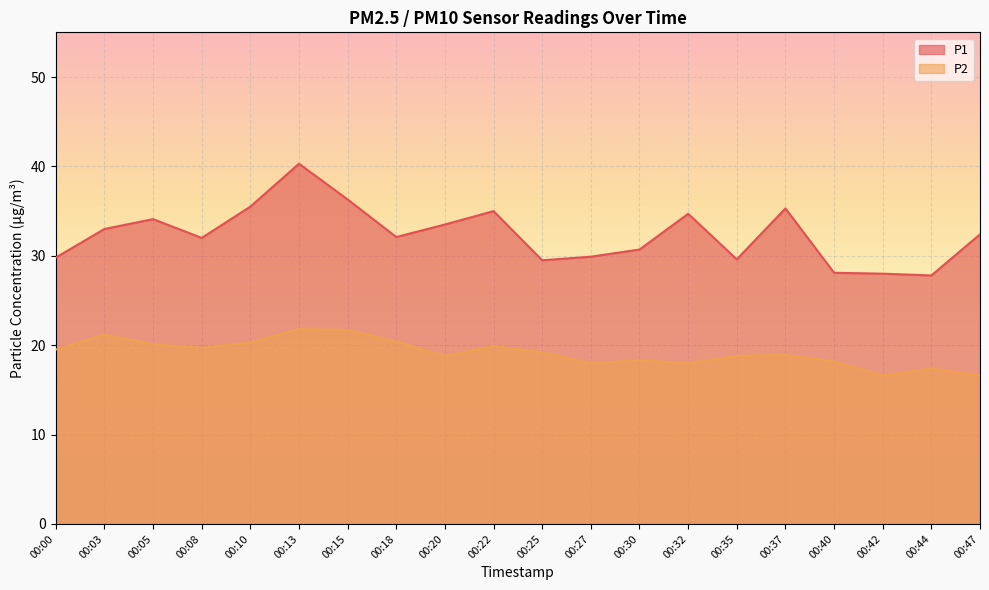

At which category is the sum across all series the highest?

00:13